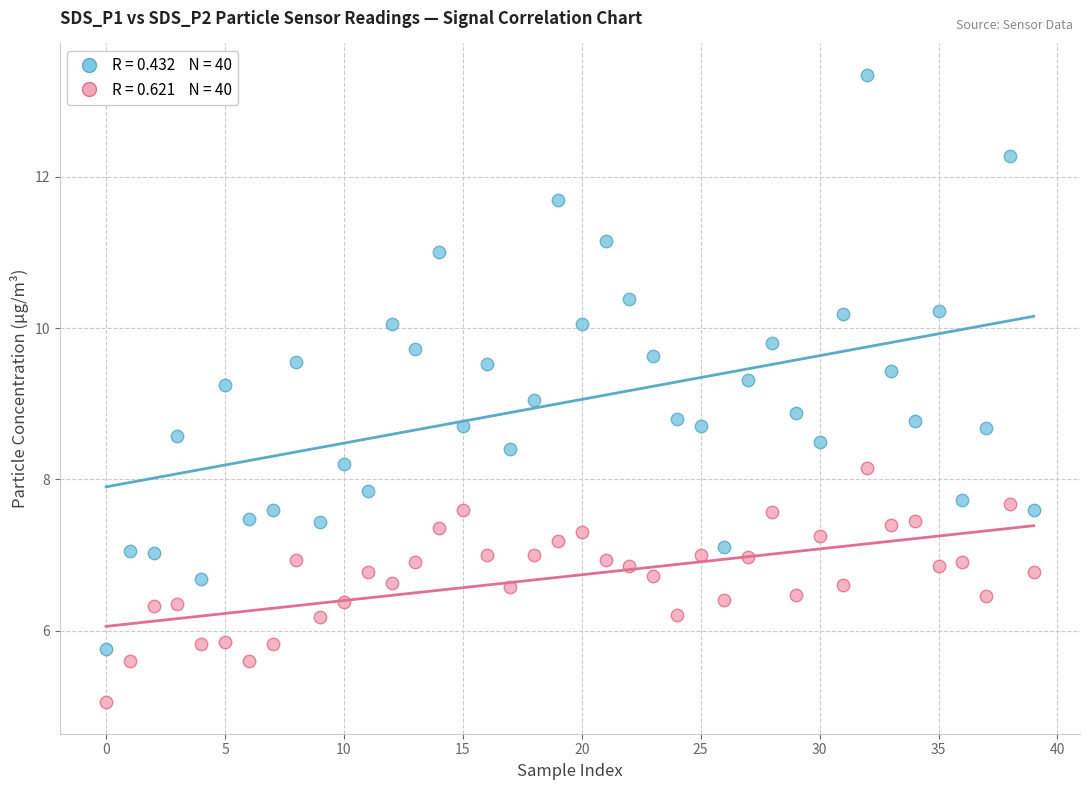

Across all data points, what is the range of Y values (max minus min)?

8.3